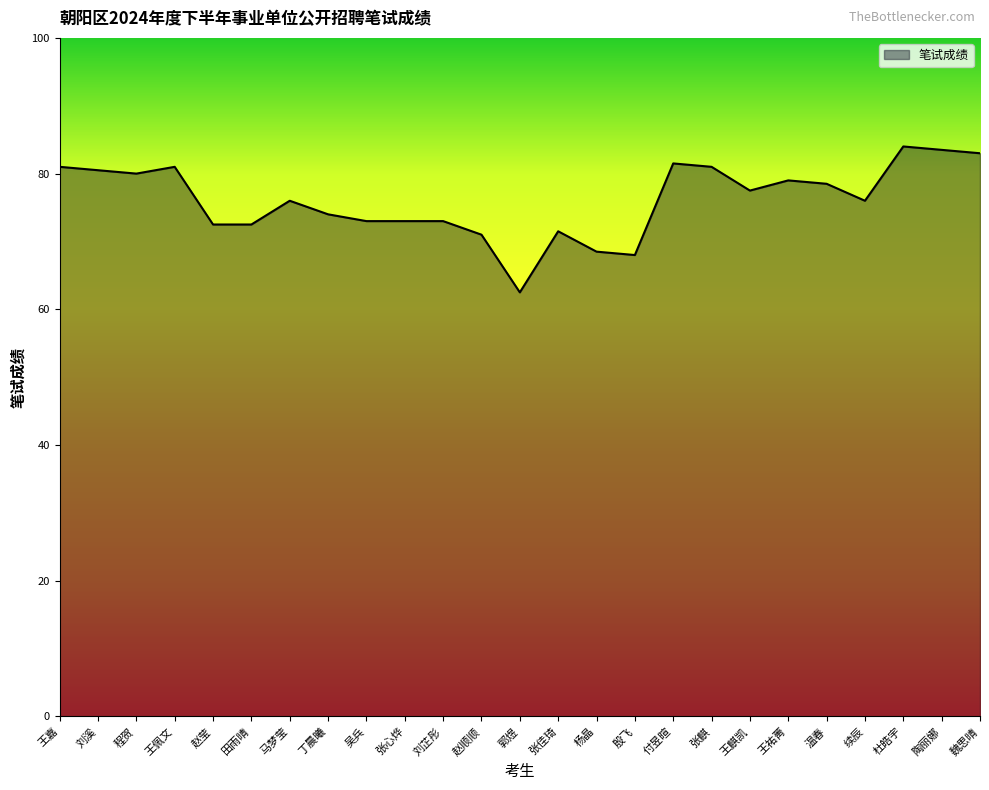

What is the greatest value displayed?

84.0